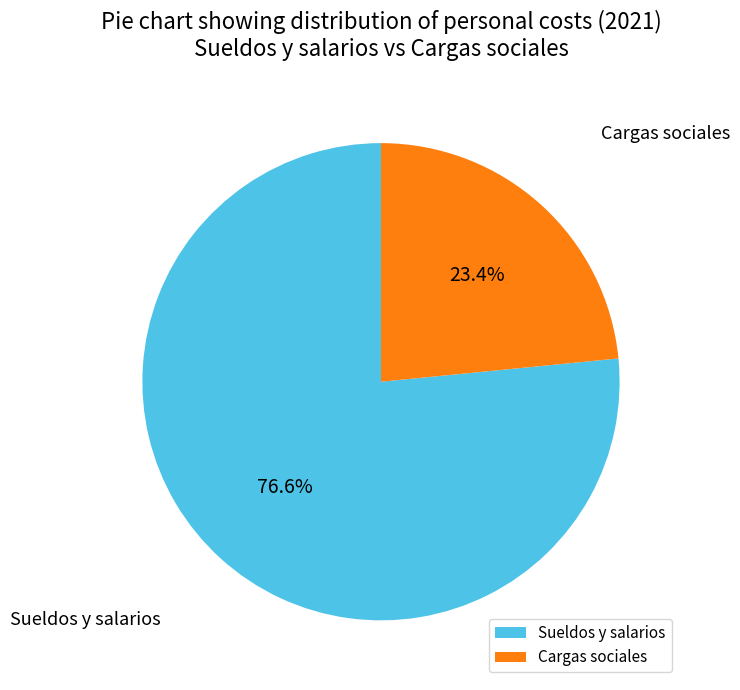

Which category has the smallest portion of the pie?

Cargas sociales